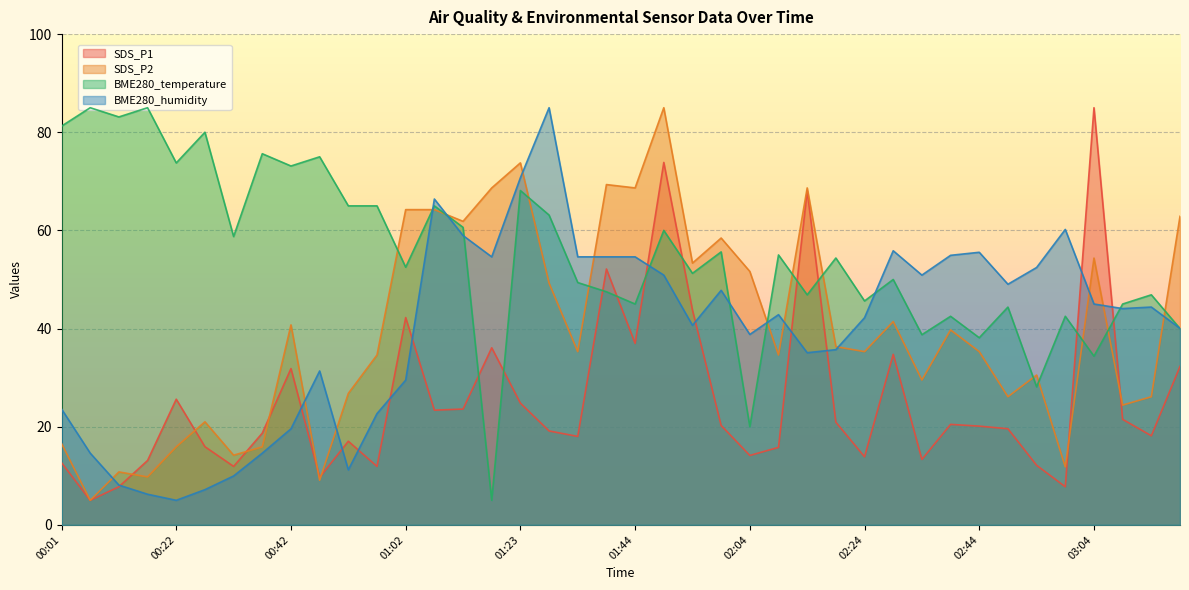

After their last crossing, which series has the higher values: BME280_humidity or SDS_P1?

BME280_humidity